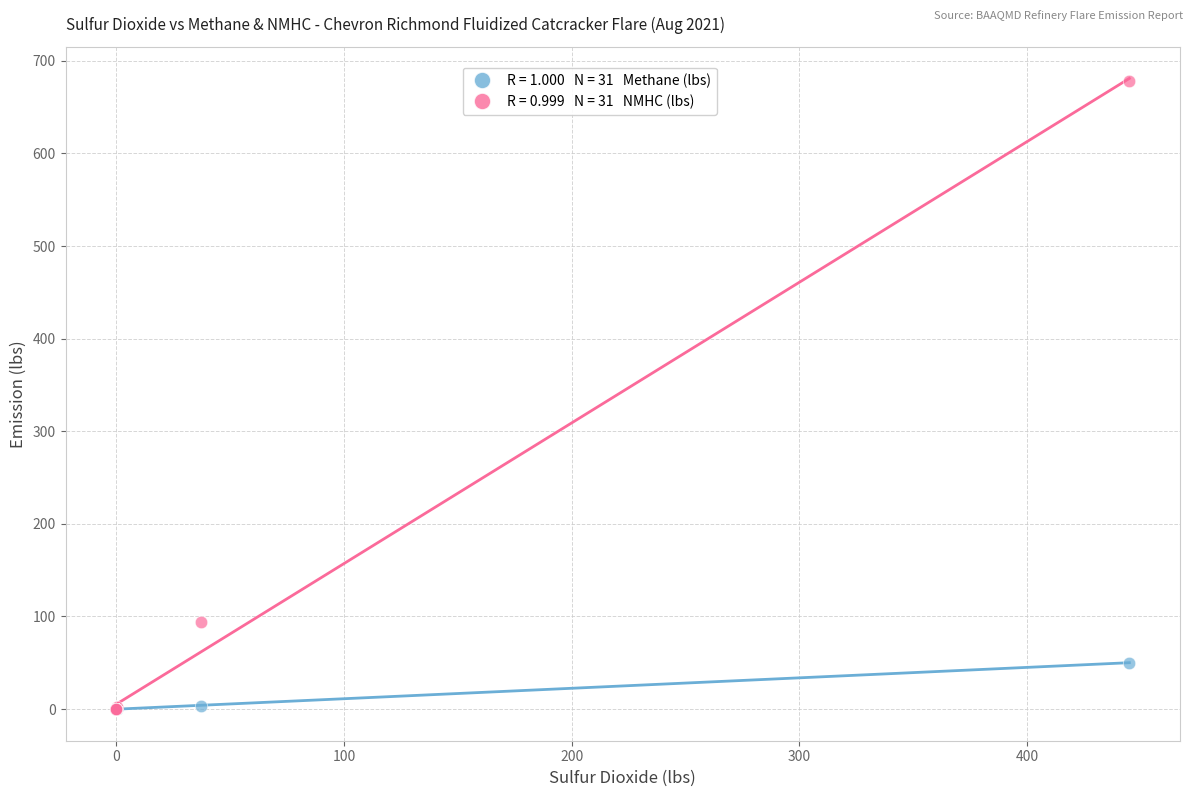

Across all series, what Y value is closest to 339?

93.6